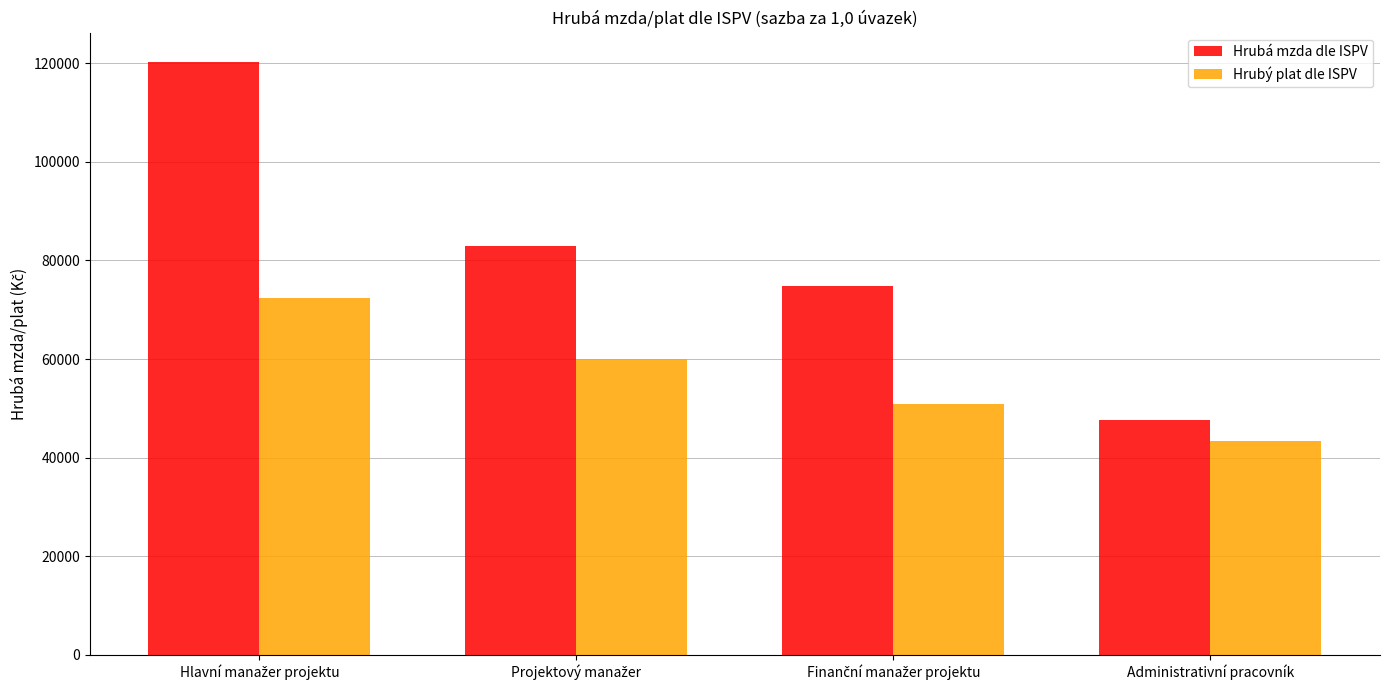

At which label does Hrubý plat dle ISPV reach its minimum?

Administrativní pracovník